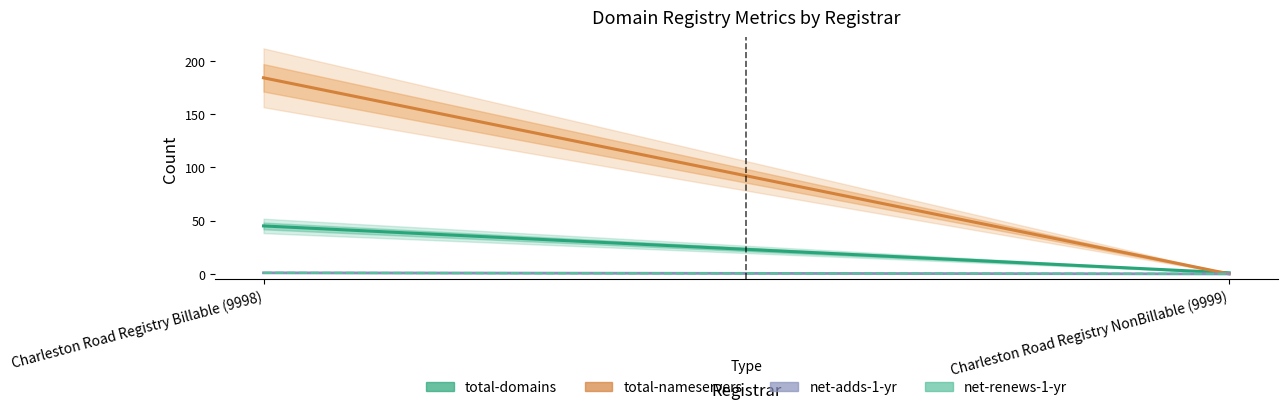

Reading left to right, list all the values displayed in this chart.

total-domains: 45	1
total-nameservers: 184	0
net-adds-1-yr: 1	0
net-renews-1-yr: 1	0